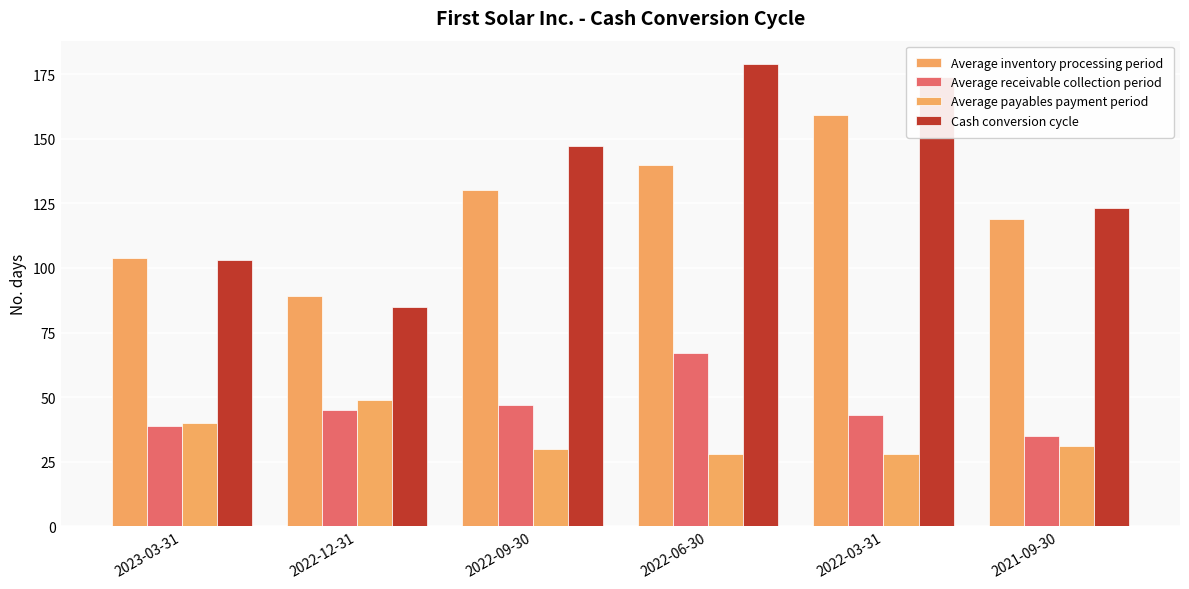

Does the chart contain stacked bars?

No